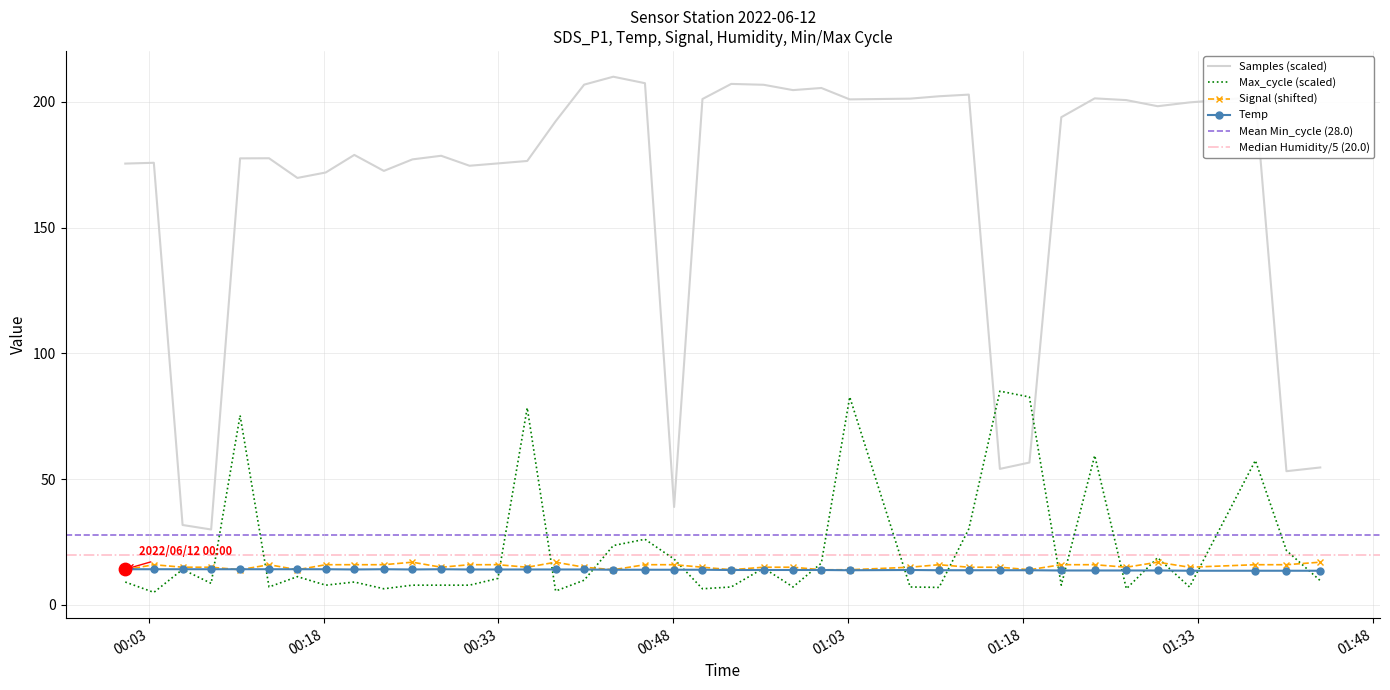

Is the value of Samples at 2022/06/12 00:40:21 greater than the value of Max_cycle at 2022/06/12 00:23:10?

Yes